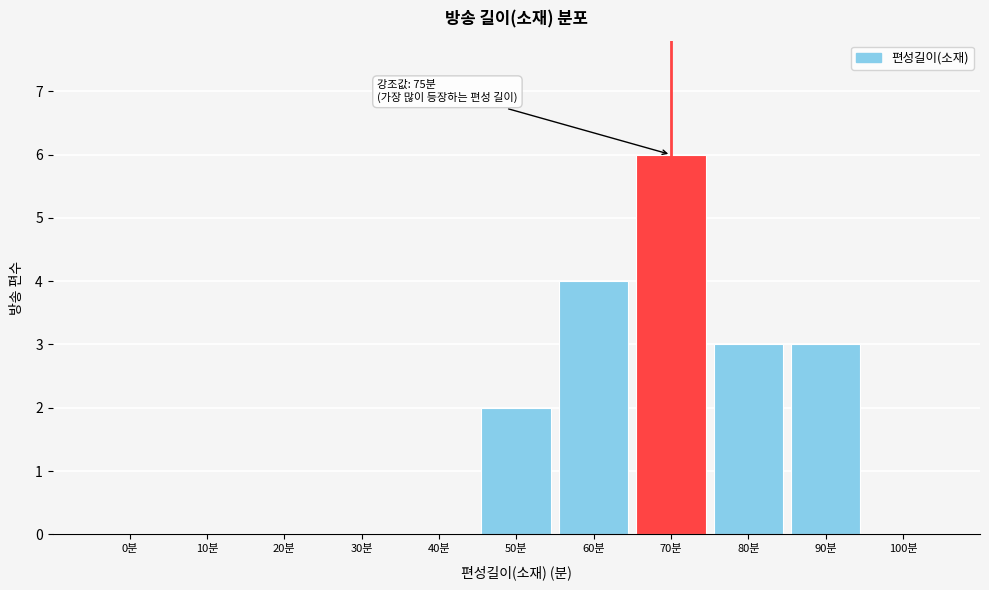

Reading right to left, transcribe all the data shown in this chart.

100분=0	90분=3	80분=3	70분=6	60분=4	50분=2	40분=0	30분=0	20분=0	10분=0	0분=0